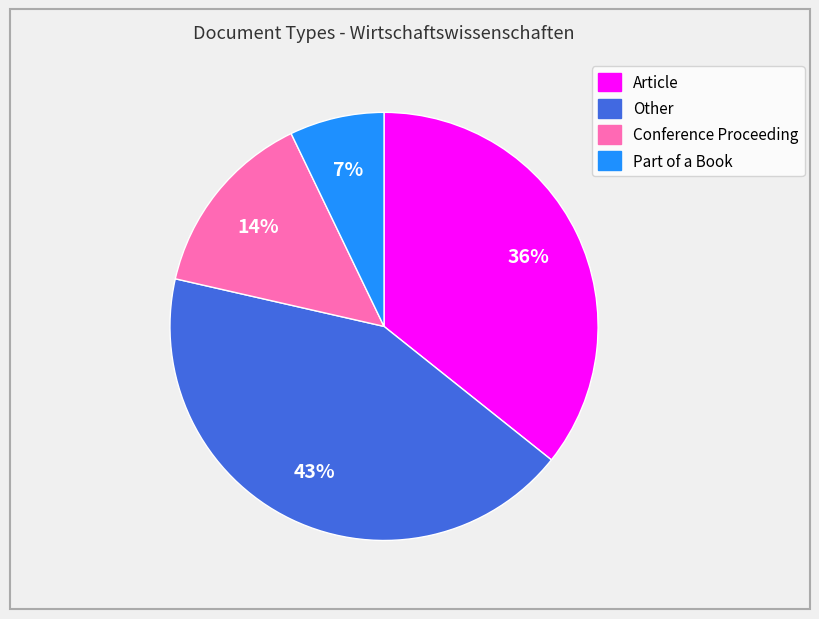

To the nearest percent, what is the average slice percentage?

25%